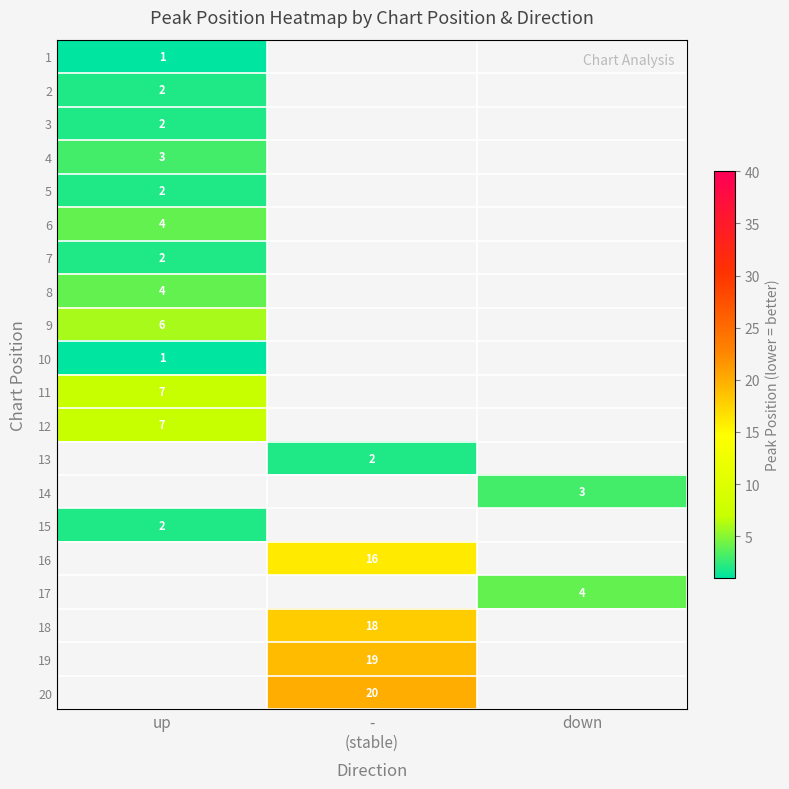

Is it true that 2 equals 2 at up?

True